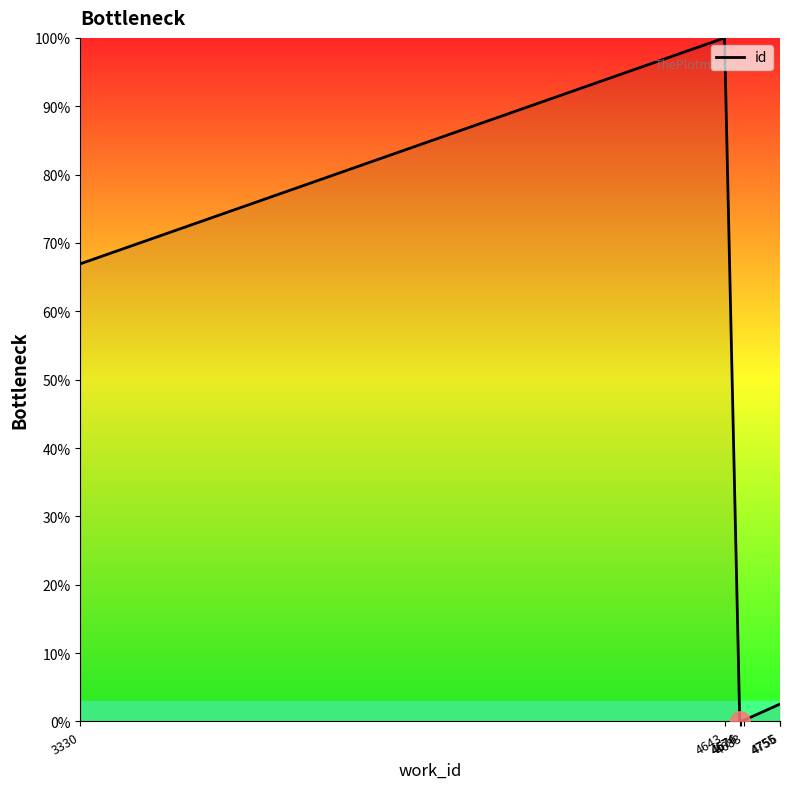

Where is the data nearest to the value 50?

3330